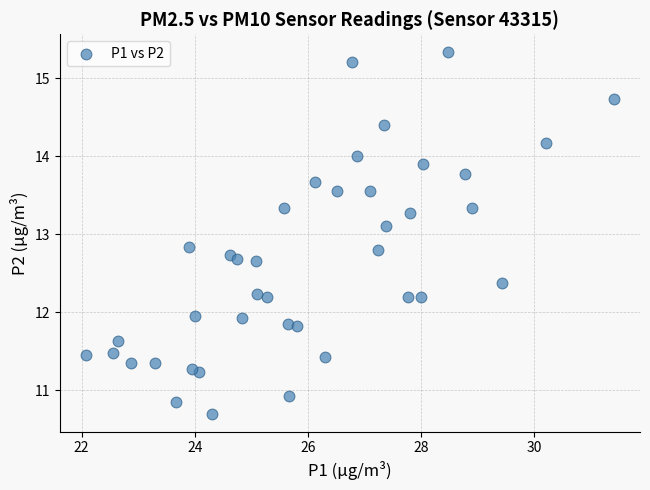

What is the range of X values (max minus min)?

9.3